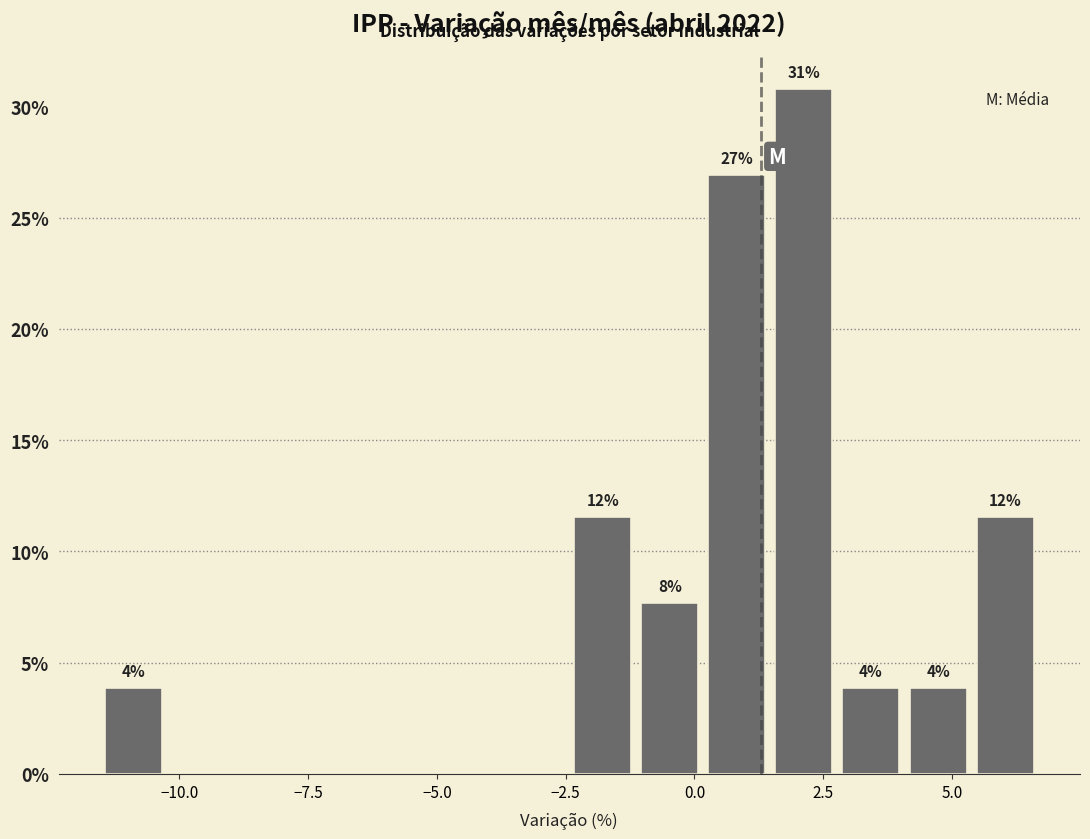

Around what value on the x-axis is the tallest bar? Give the approximate position of its centre, as read against the axis.

2.0